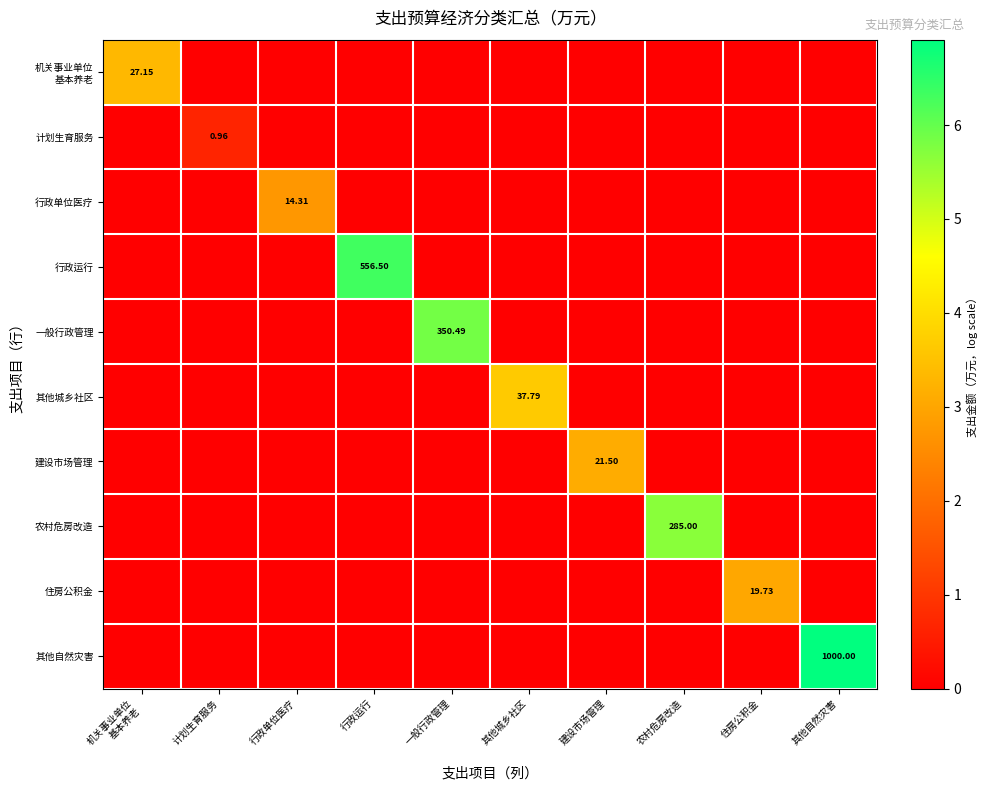

List the labels in order of 住房公积金 value, smallest first.

机关事业单位 基本养老, 计划生育服务, 行政单位医疗, 行政运行, 一般行政管理, 其他城乡社区, 建设市场管理, 农村危房改造, 其他自然灾害, 住房公积金